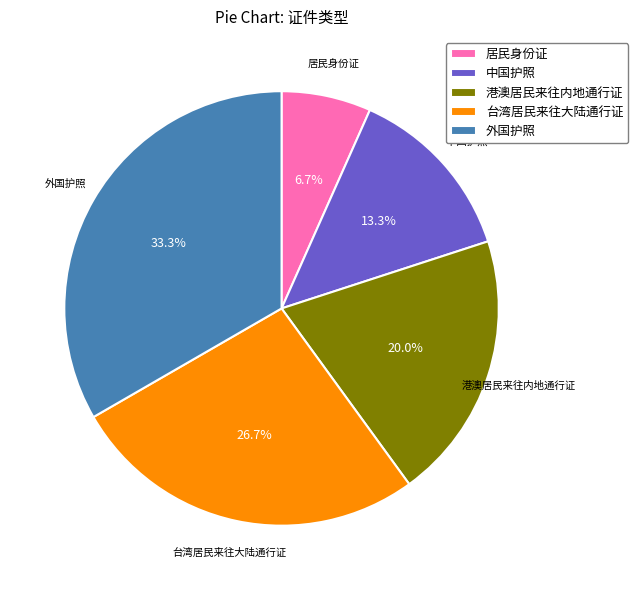

Does any single category account for the majority?

No